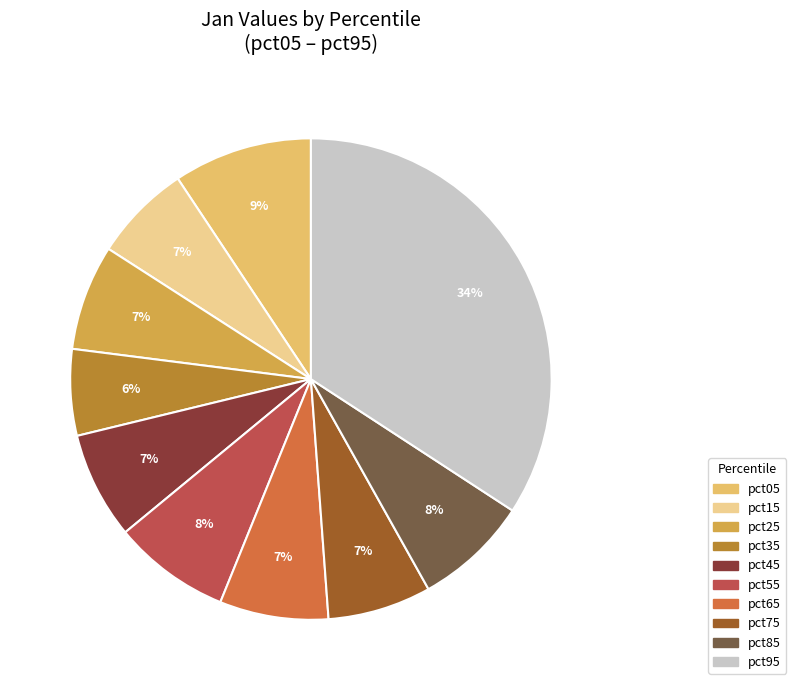

Which category has the smallest portion of the pie?

pct35